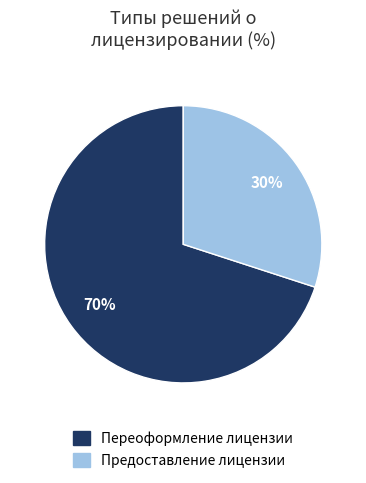

How many segments does this pie chart have?

2